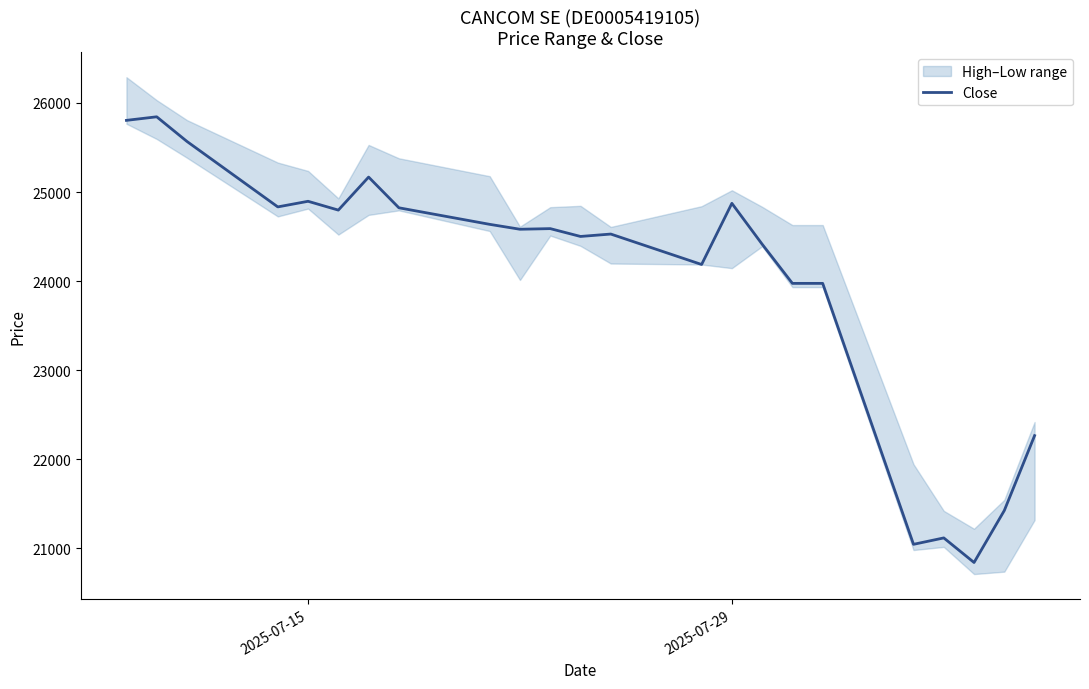

What is the greatest value displayed?

25845